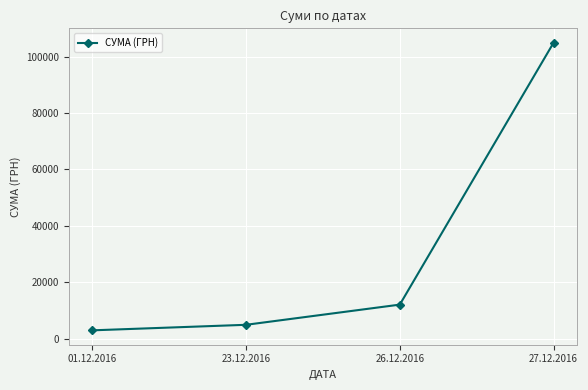

At which category does the chart reach its peak across all series?

27.12.2016